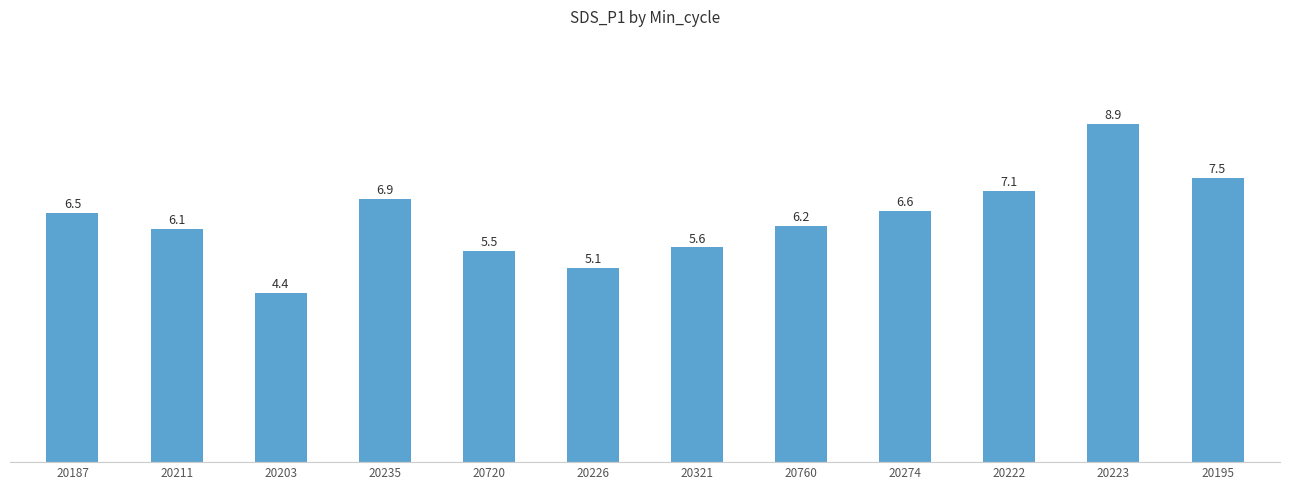

List the labels in order of value, smallest first.

20203, 20226, 20720, 20321, 20211, 20760, 20187, 20274, 20235, 20222, 20195, 20223